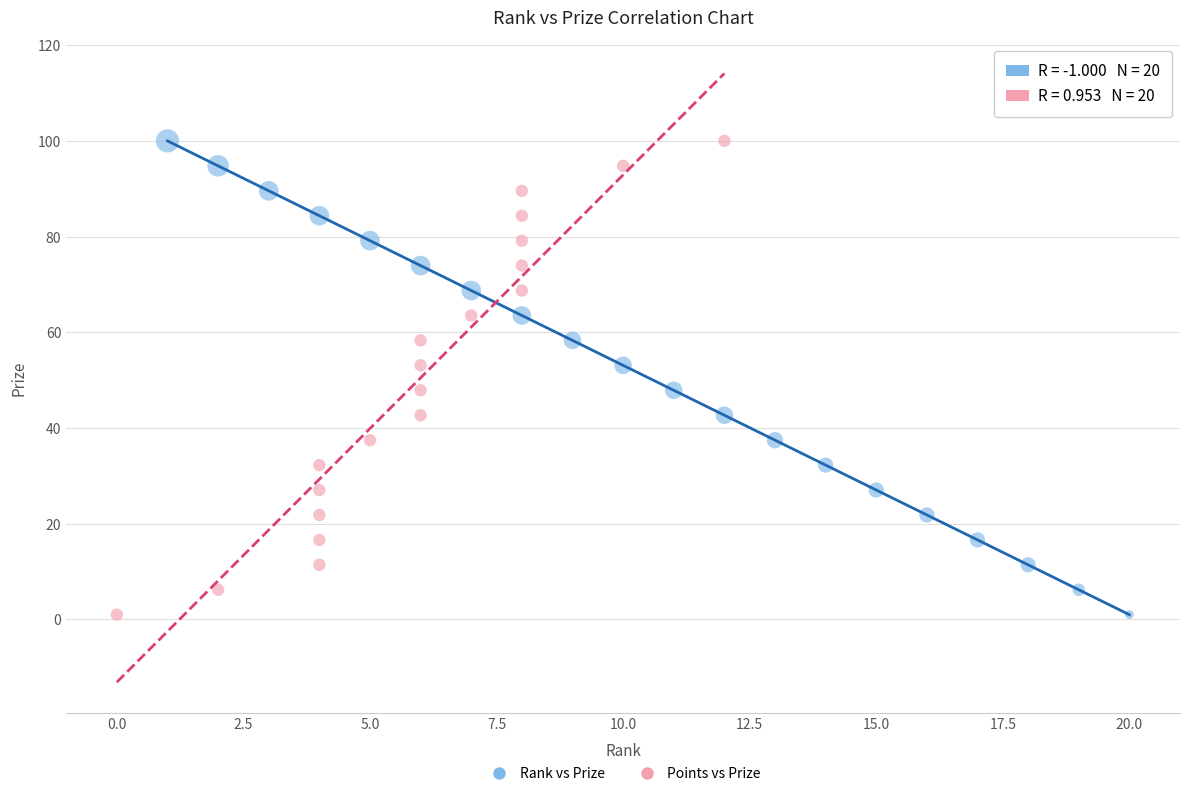

What are all the series names shown in the legend?

Rank vs Prize, Points vs Prize